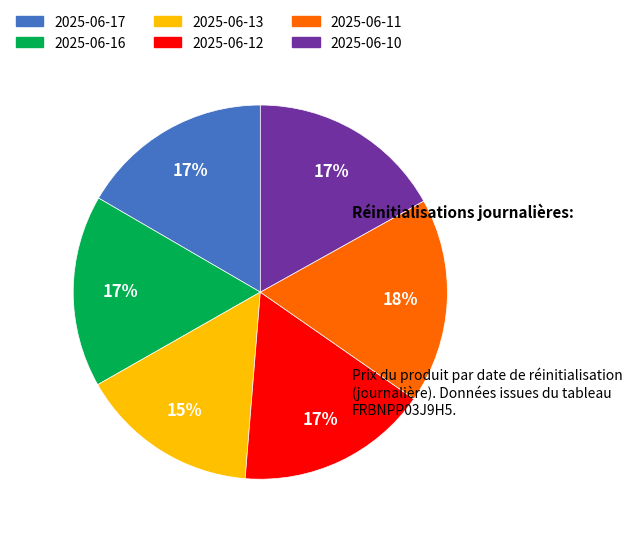

Is the sum of 2025-06-13 and 2025-06-17 greater than half?

No